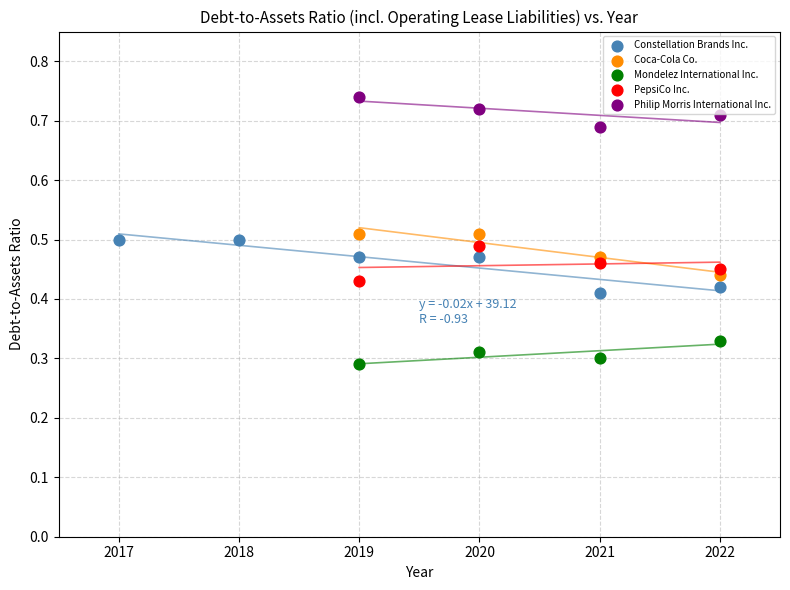

Which series contains the highest Y value?

Philip Morris International Inc.